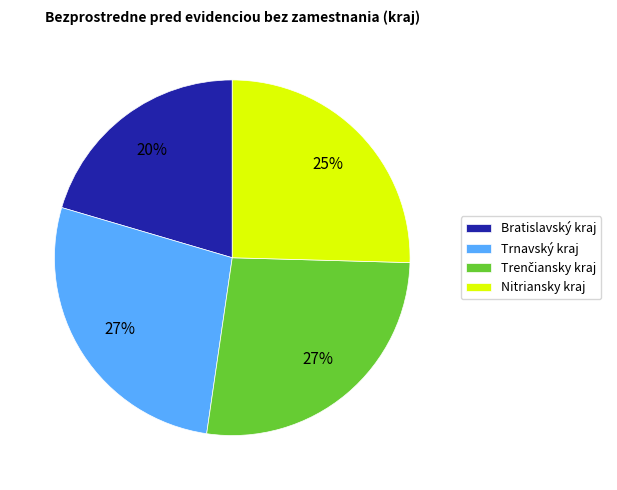

Combined, do Bratislavský kraj and Nitriansky kraj account for over 50%?

No